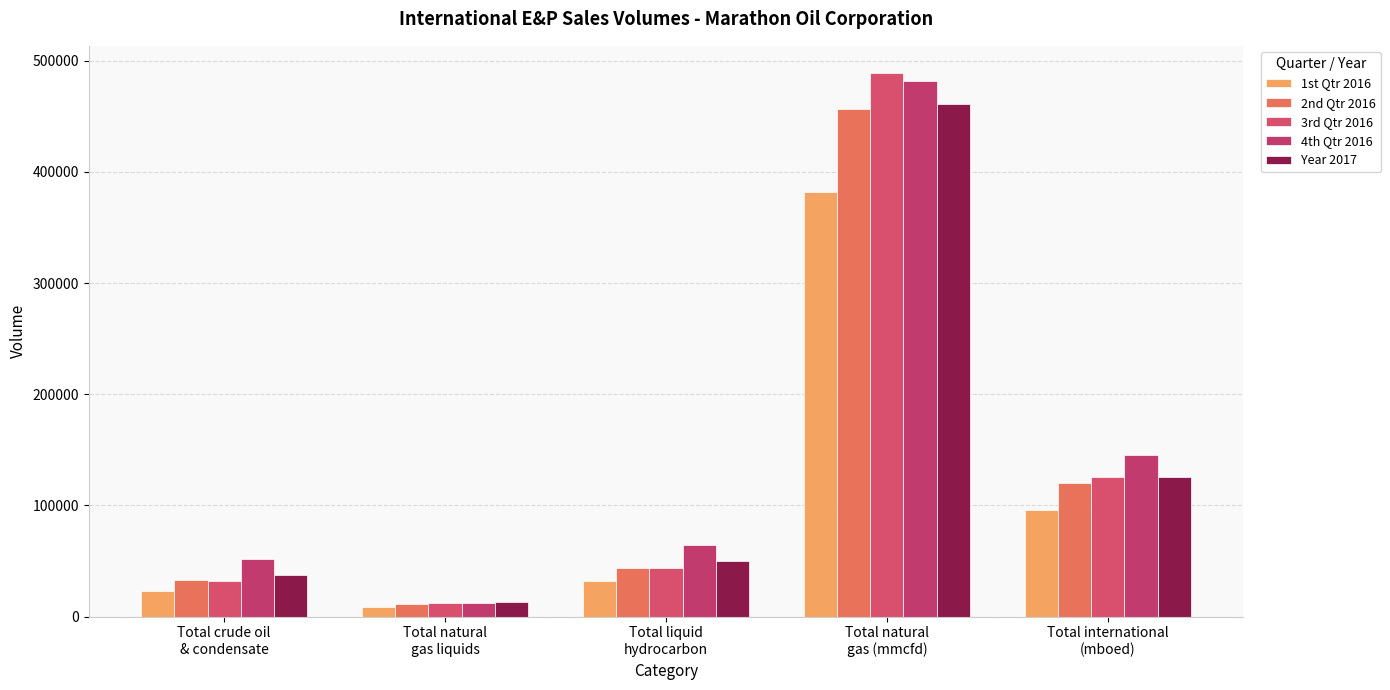

What is the difference between the second highest and second lowest values in the Year 2017 series?

89000